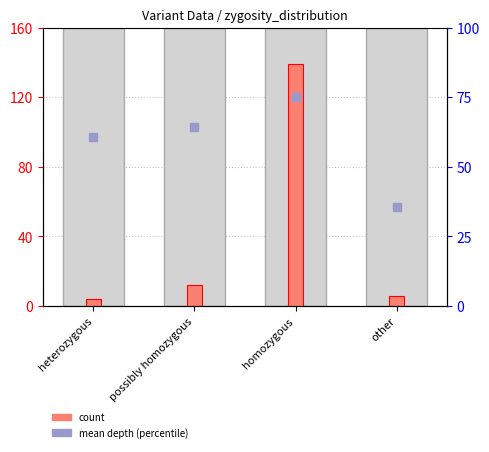

Which series has the largest total across all categories?

mean depth (percentile)